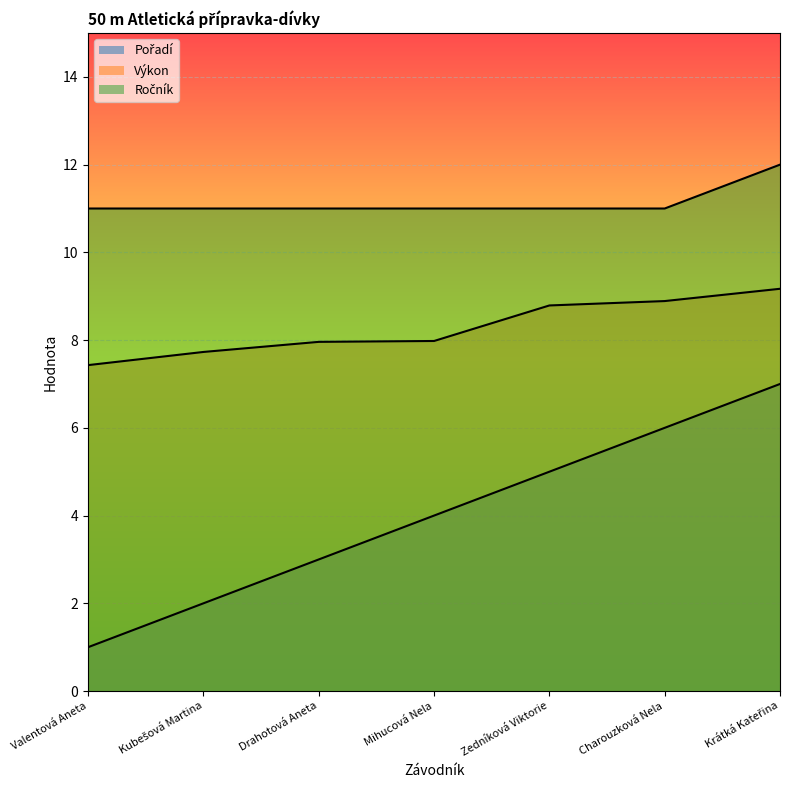

True or false: Ročník has a value of 11.0 at Charouzková Nela.

True